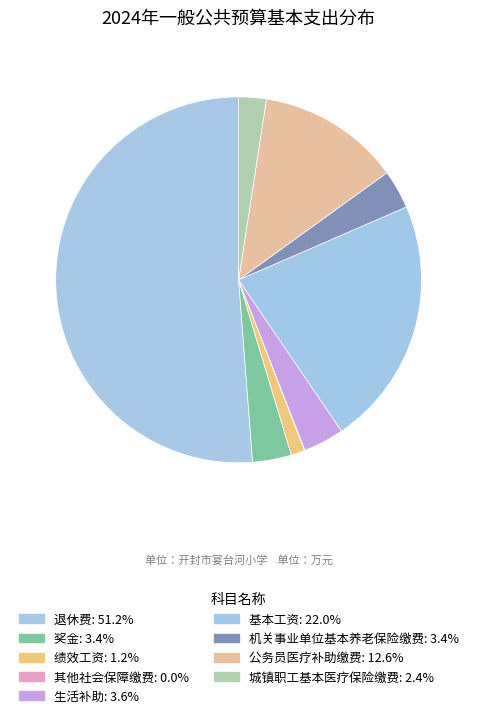

Which category has the biggest portion of the pie?

退休费